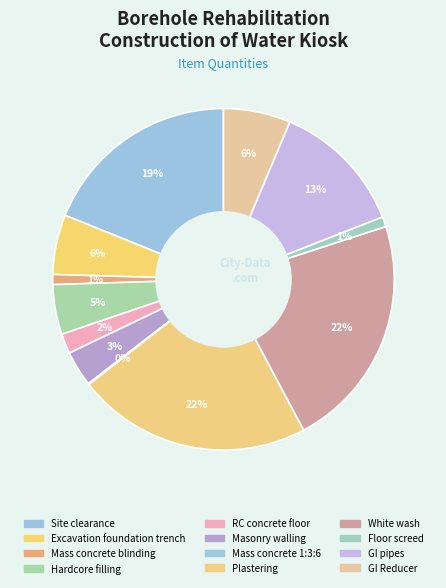

What percentage is the Hardcore filling slice, to the nearest percent?

5%